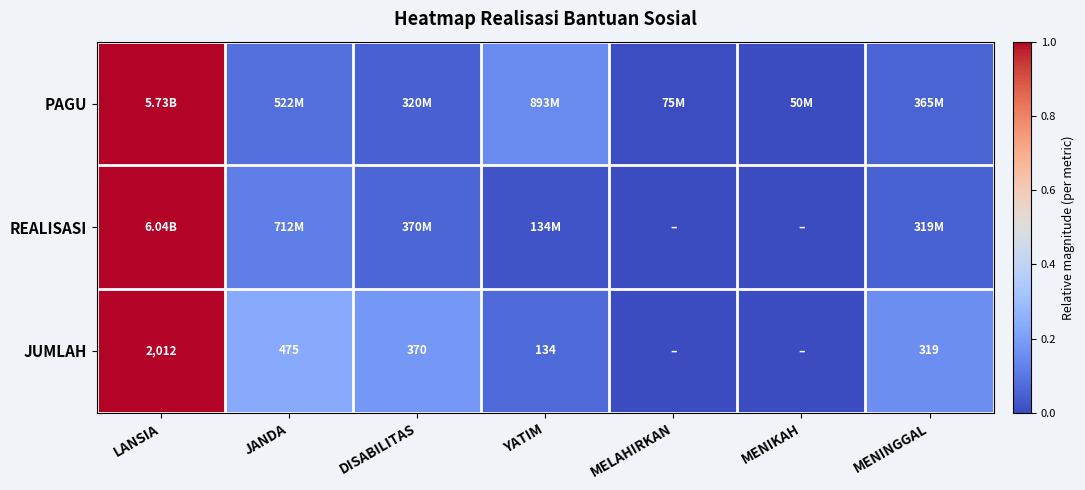

At which label is REALISASI closest to 0?

MELAHIRKAN